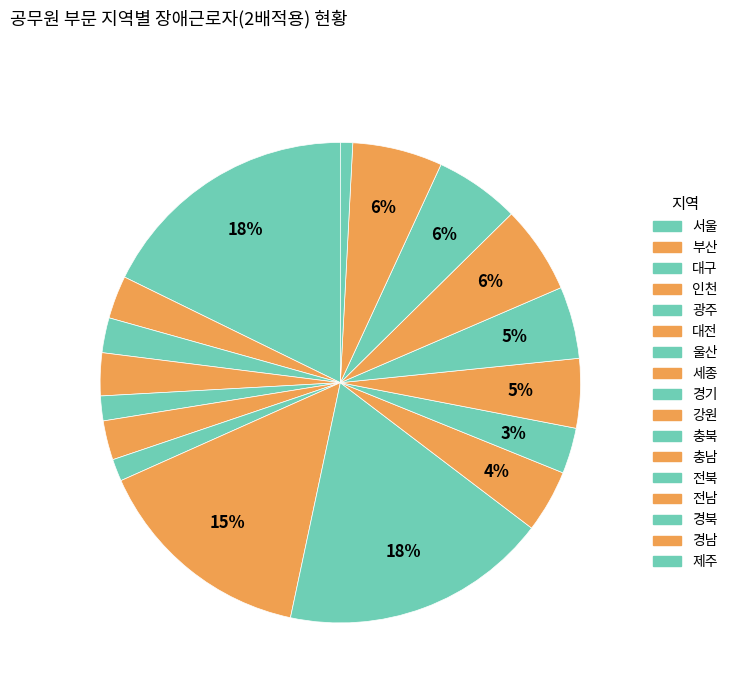

How many slices are in this pie chart?

17